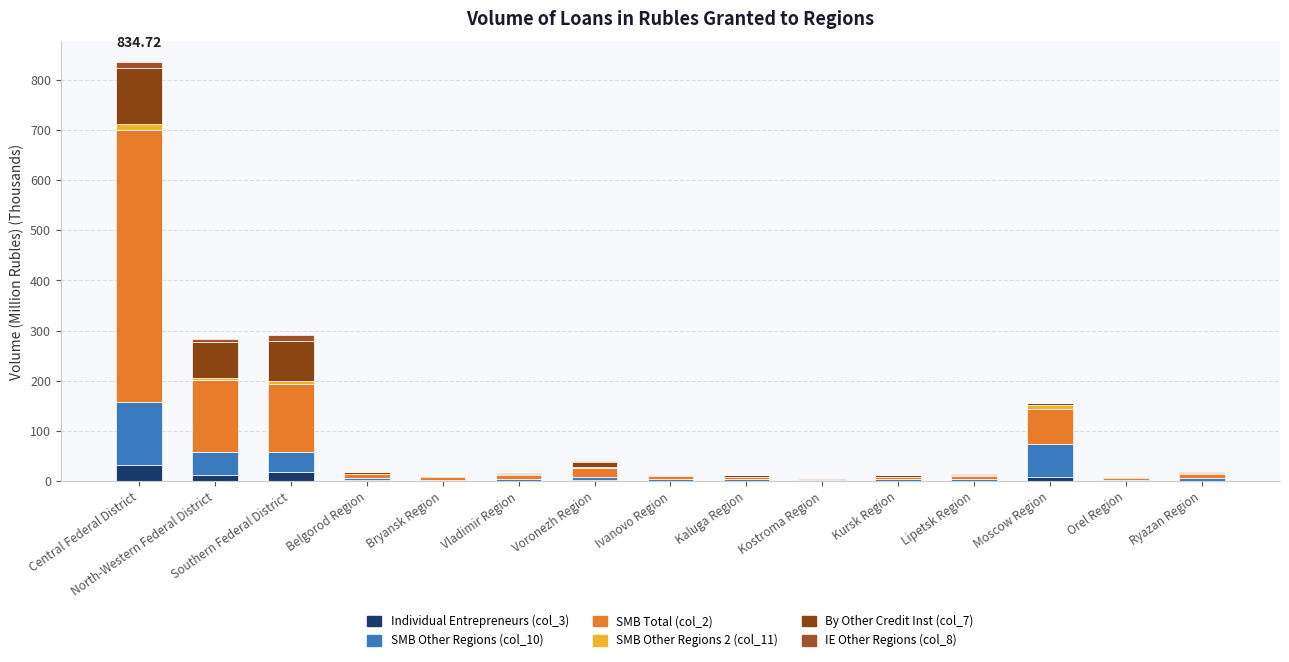

What is the difference between the IE Other Regions (col_8) values at Kaluga Region and Kostroma Region?

0.2